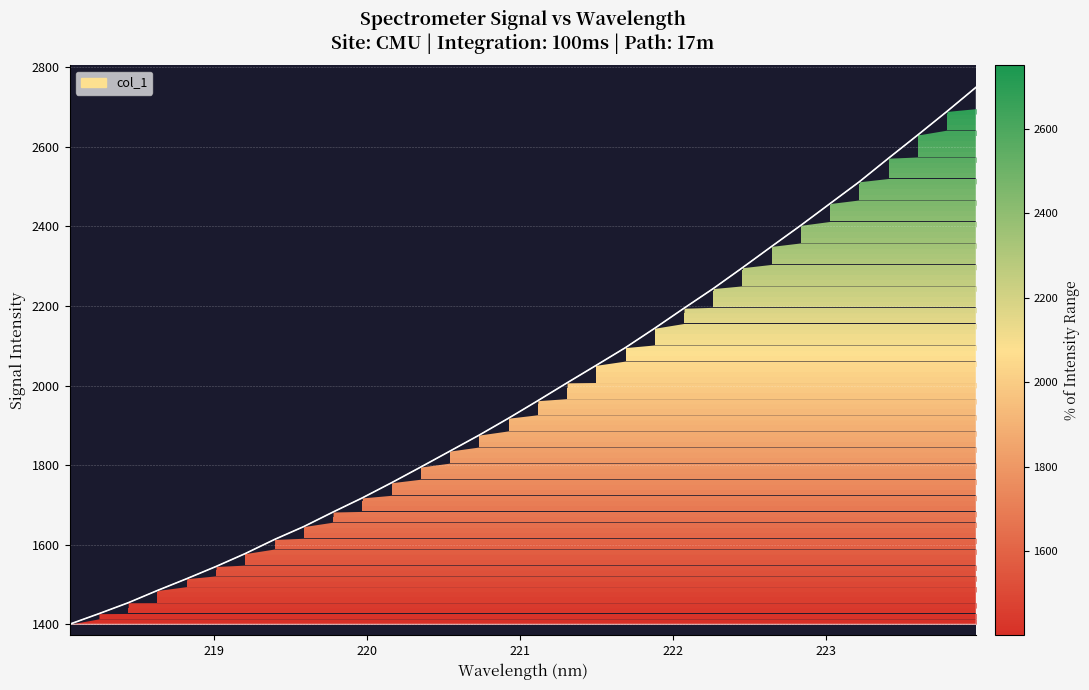

What is the minimum value shown in the chart?

1400.5